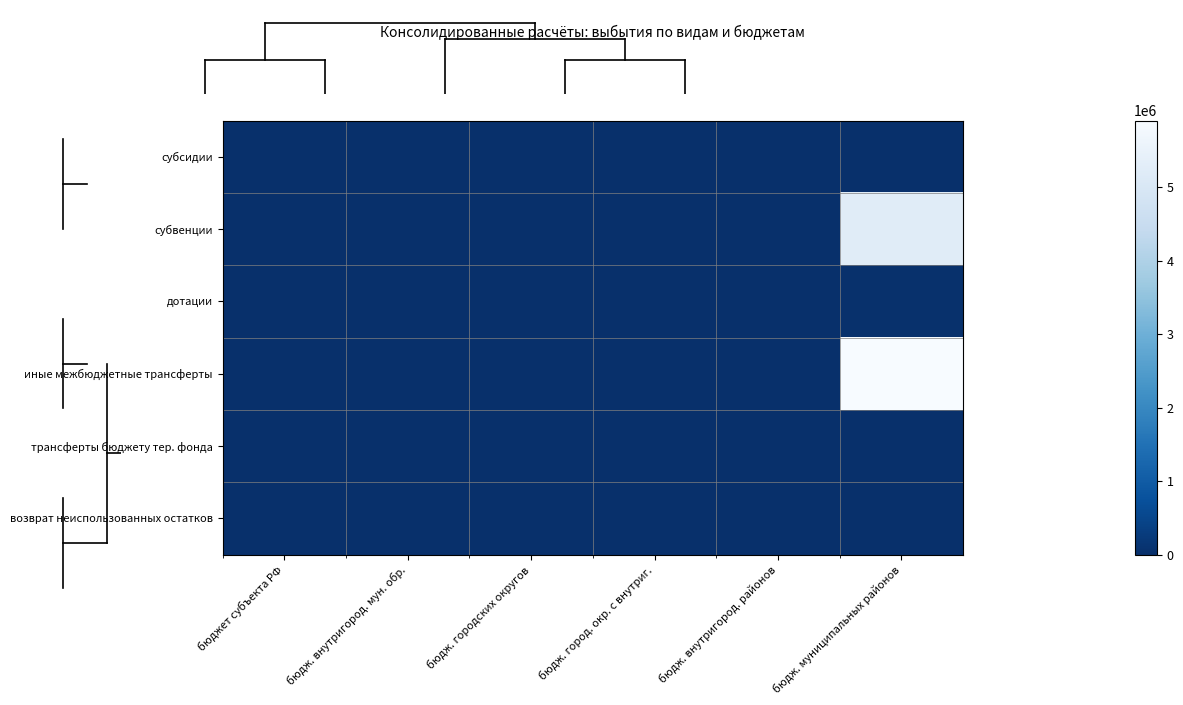

How many categories are shown in the chart?

6